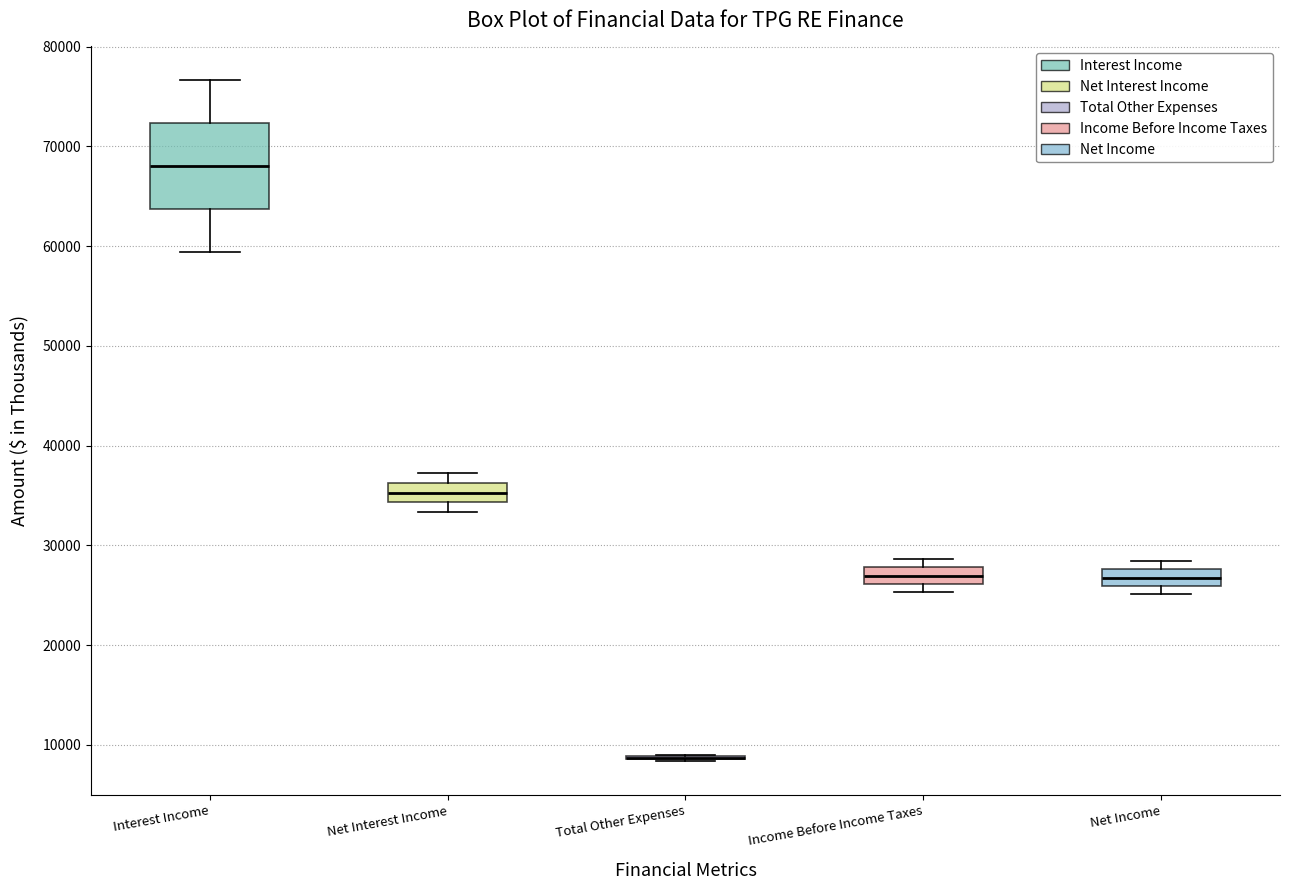

Where does the median line of the box for Income Before Income Taxes sit on the y-axis? The values are not printed on the chart, so give them approximately, as read against the axis.

27000